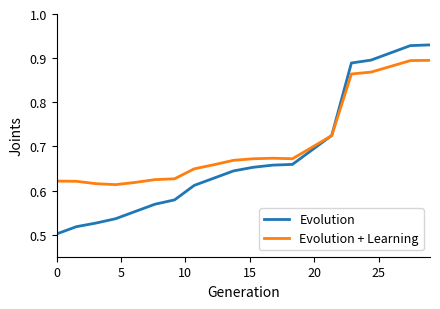

How many Evolution values are between 0 and 1?

20